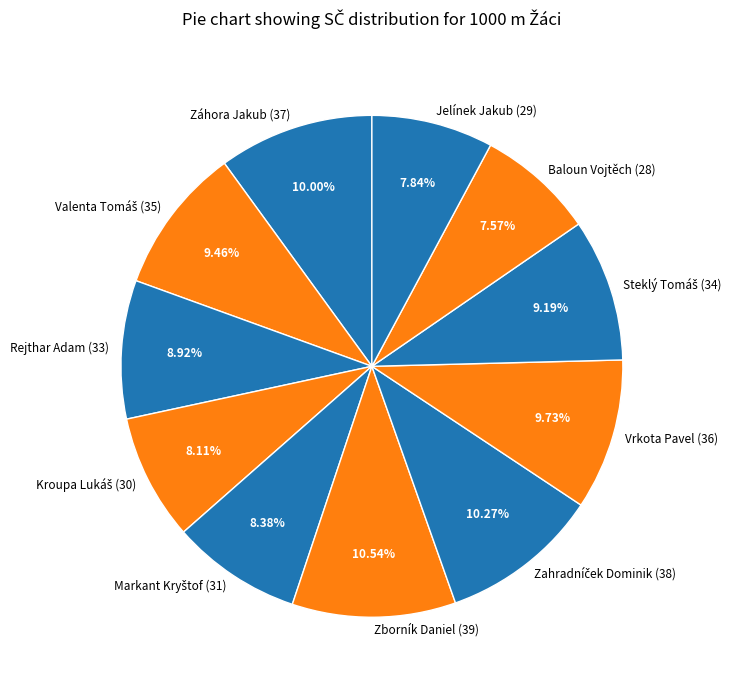

How many segments does this pie chart have?

11